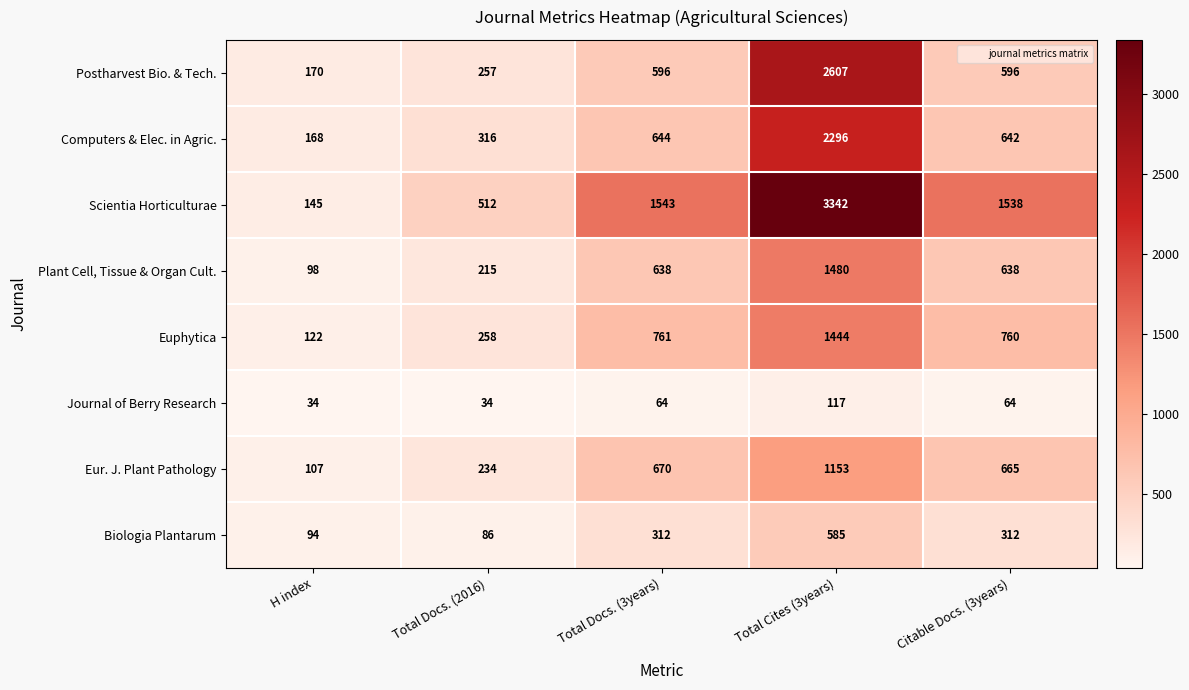

Is it true that Computers & Elec. in Agric. equals 644 at Total Docs. (3years)?

True